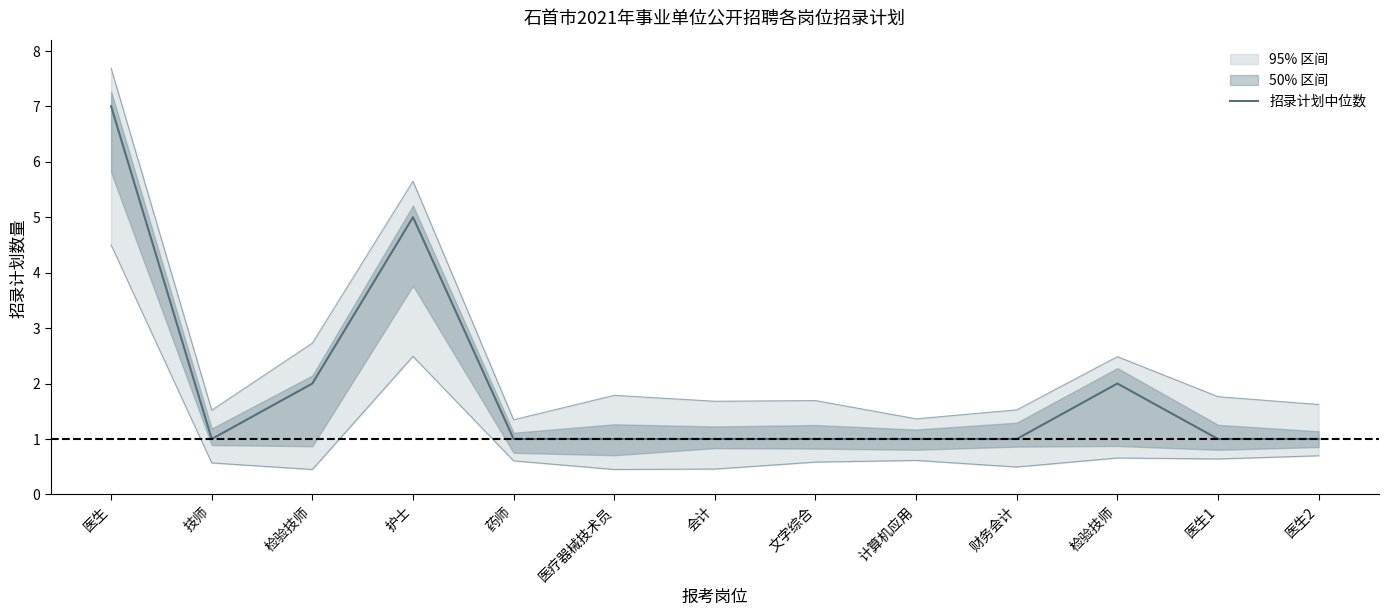

Is it true that the value at 检验技师 is 2?

True